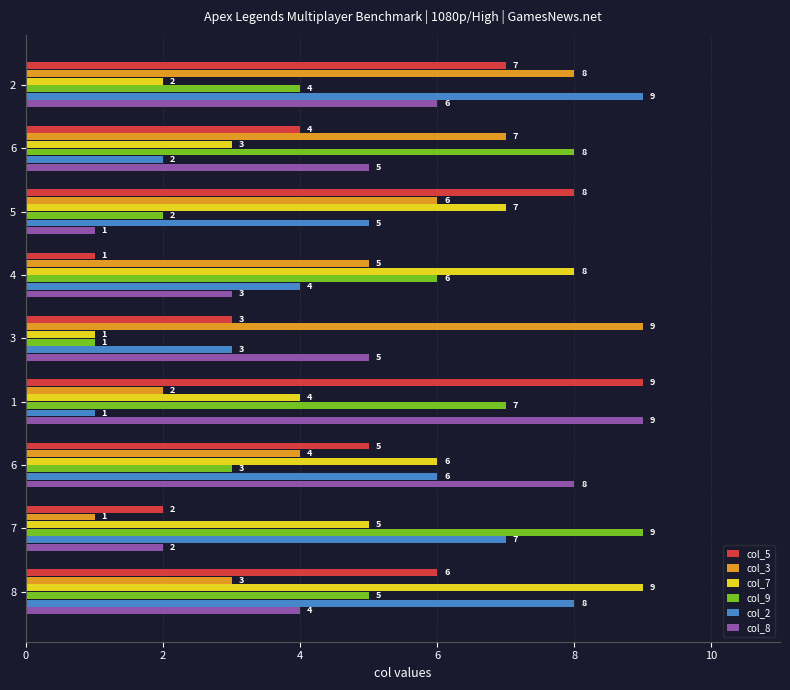

Reading right to left, transcribe all the data shown in this chart.

col_5: 6	2	5	9	3	1	8	4	7
col_3: 3	1	4	2	9	5	6	7	8
col_7: 9	5	6	4	1	8	7	3	2
col_9: 5	9	3	7	1	6	2	8	4
col_2: 8	7	6	1	3	4	5	2	9
col_8: 4	2	8	9	5	3	1	5	6